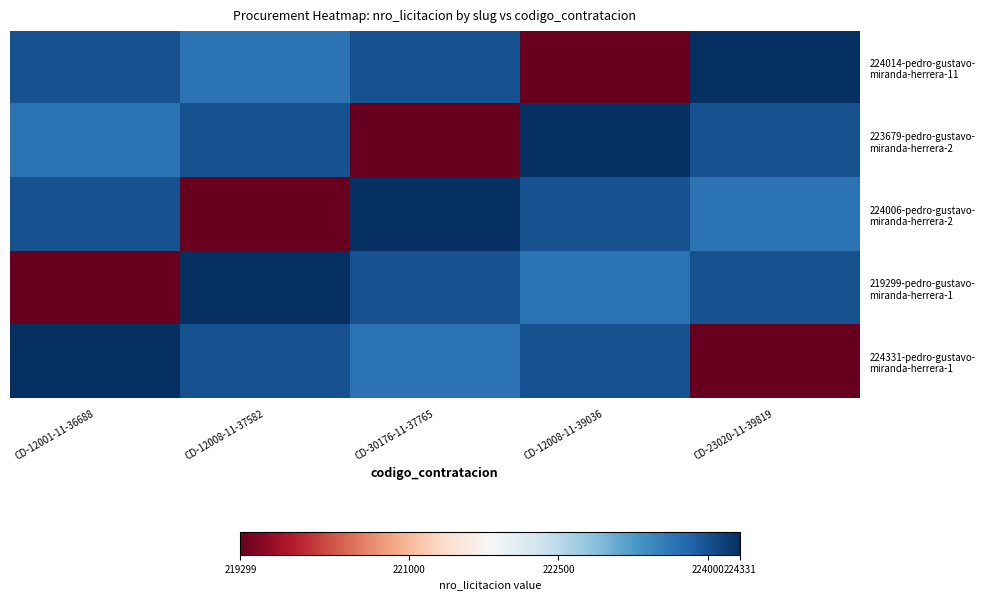

Count the number of data series in this chart.

5